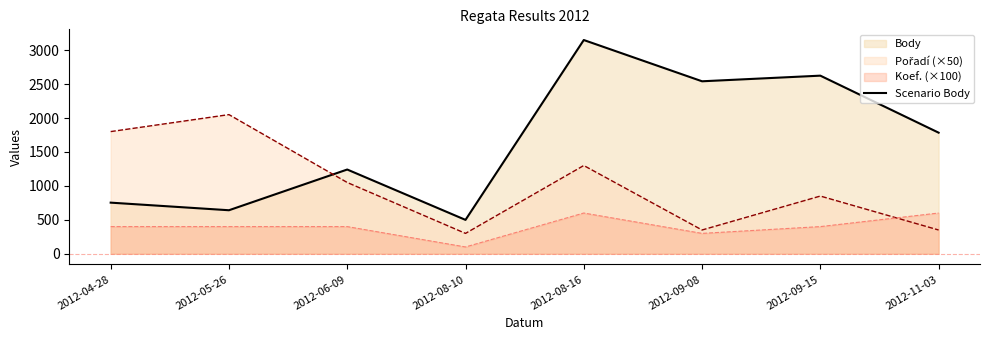

Is it true that the value at 2012-05-26 is 641?

True